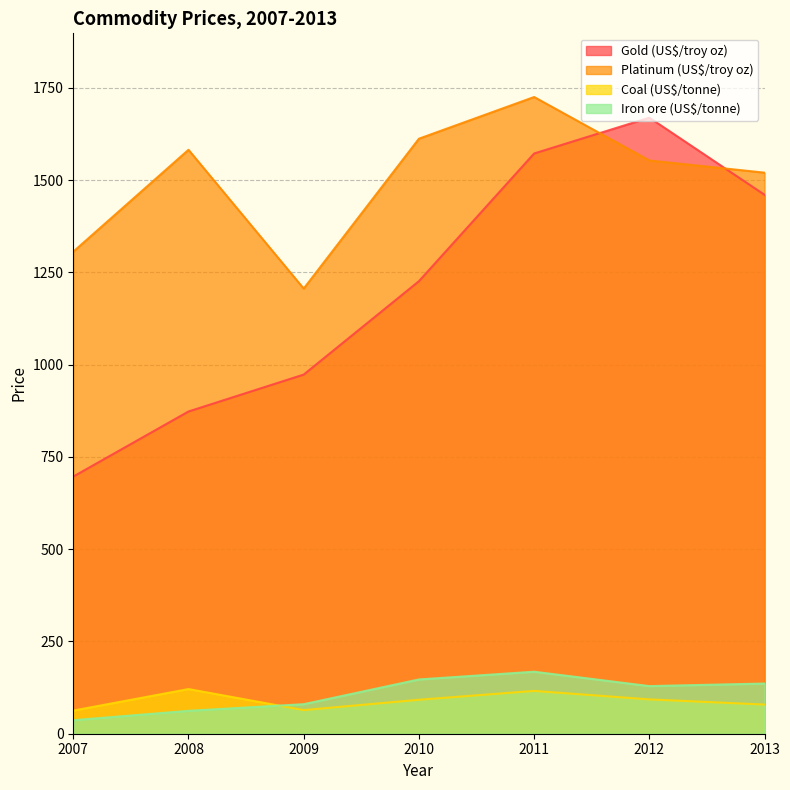

Is it true that Iron ore (US$/tonne) equals 221.7 at 2012?

False